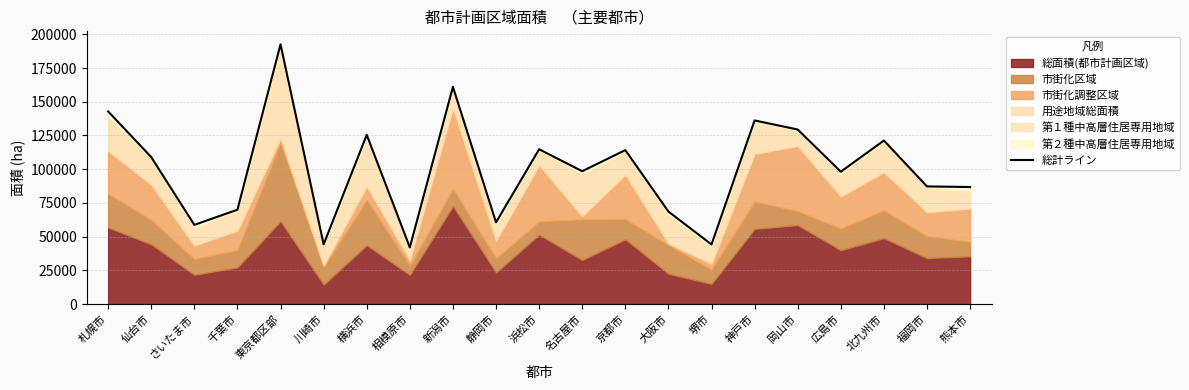

Reading left to right, extract all data points from this chart.

142834.0	108942.0	58726.5	69944.0	192552.0	44245.0	125460.0	42033.0	161021.0	60588.8	114780.0	98500.0	114151.0	68596.0	44223.0	136139.0	129407.0	98134.0	121250.0	87229.0	86776.0